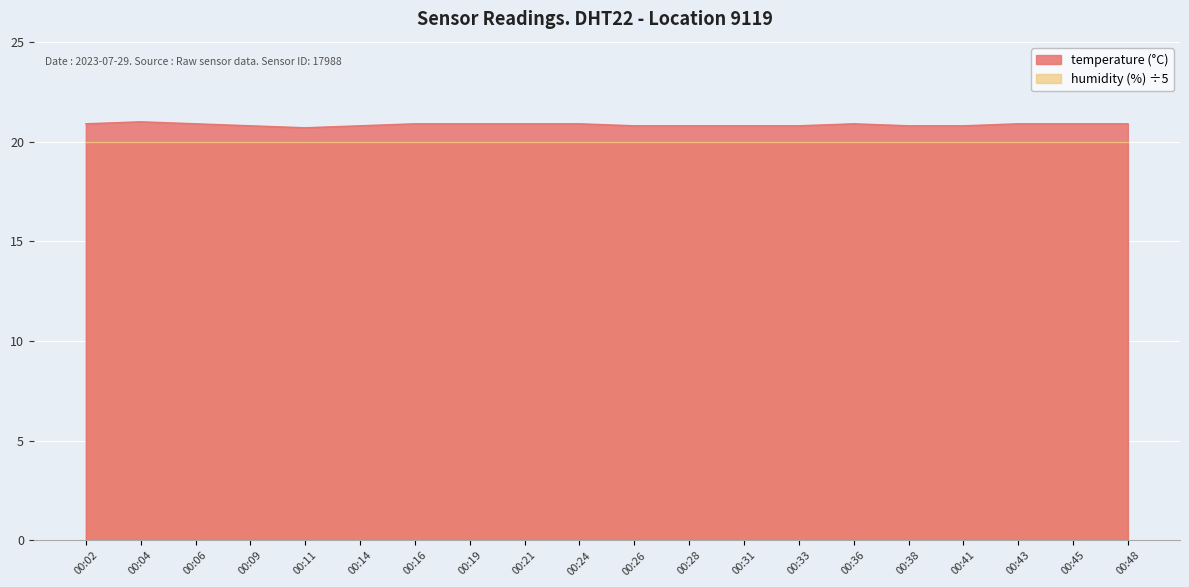

The value at 00:31 is 5.2. True or false?

False